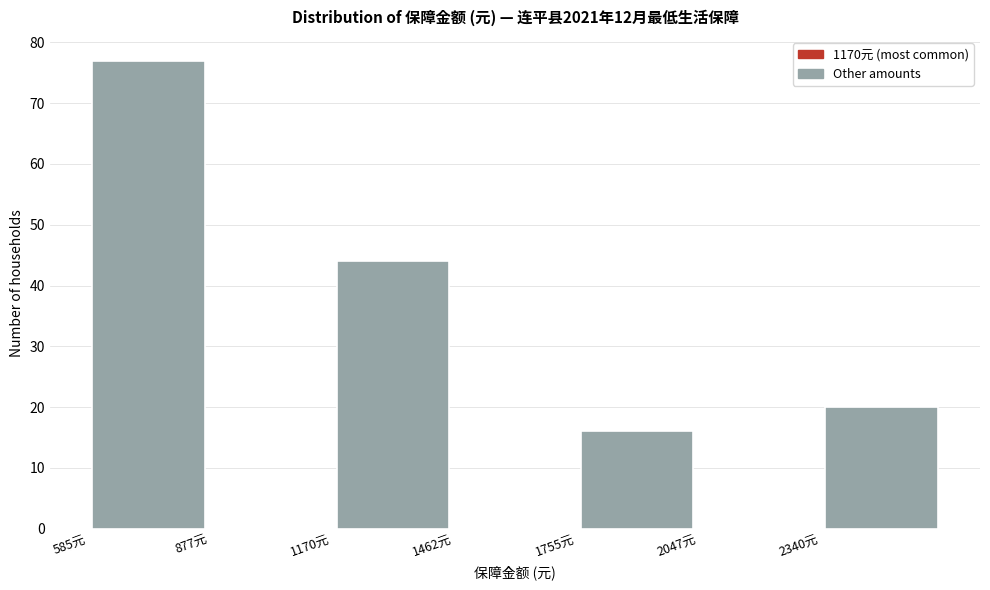

Reading left to right, transcribe this chart: for each bar, give the range it covers on the x-axis and its height. Neither the bar edges nor the heights are printed on the chart, so give them approximately, as read against the axes.

600 to 900: 77
900 to 1150: 0
1150 to 1450: 44
1450 to 1750: 0
1750 to 2050: 16
2050 to 2350: 0
2350 to 2650: 20